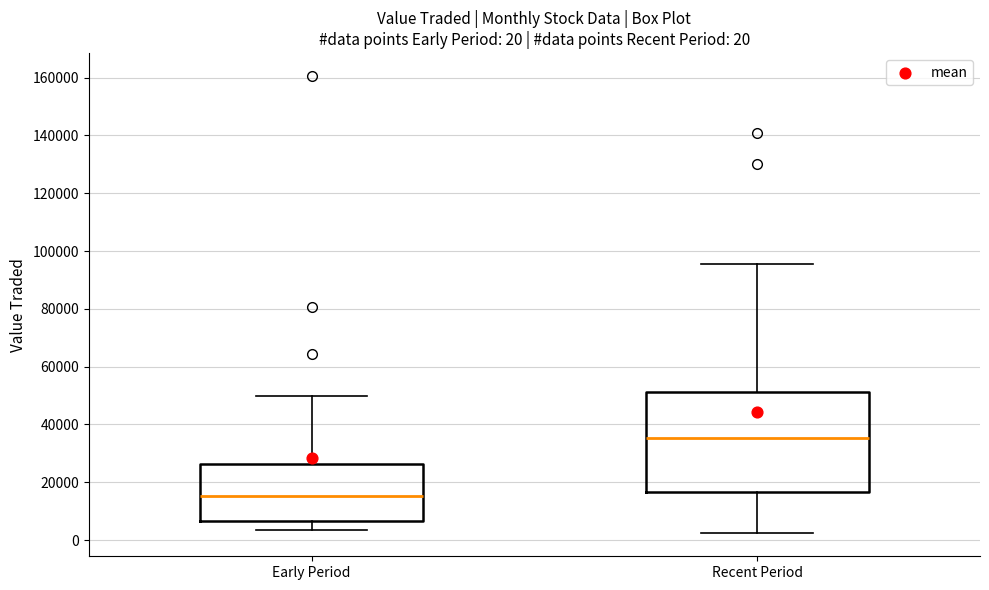

Comparing the boxes themselves (not the whiskers), which one is the tallest?

Recent Period